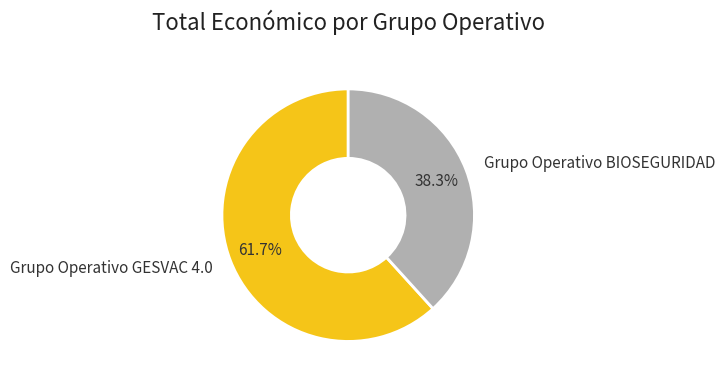

To the nearest percent, what is the difference between the largest and smallest slice percentages?

23%